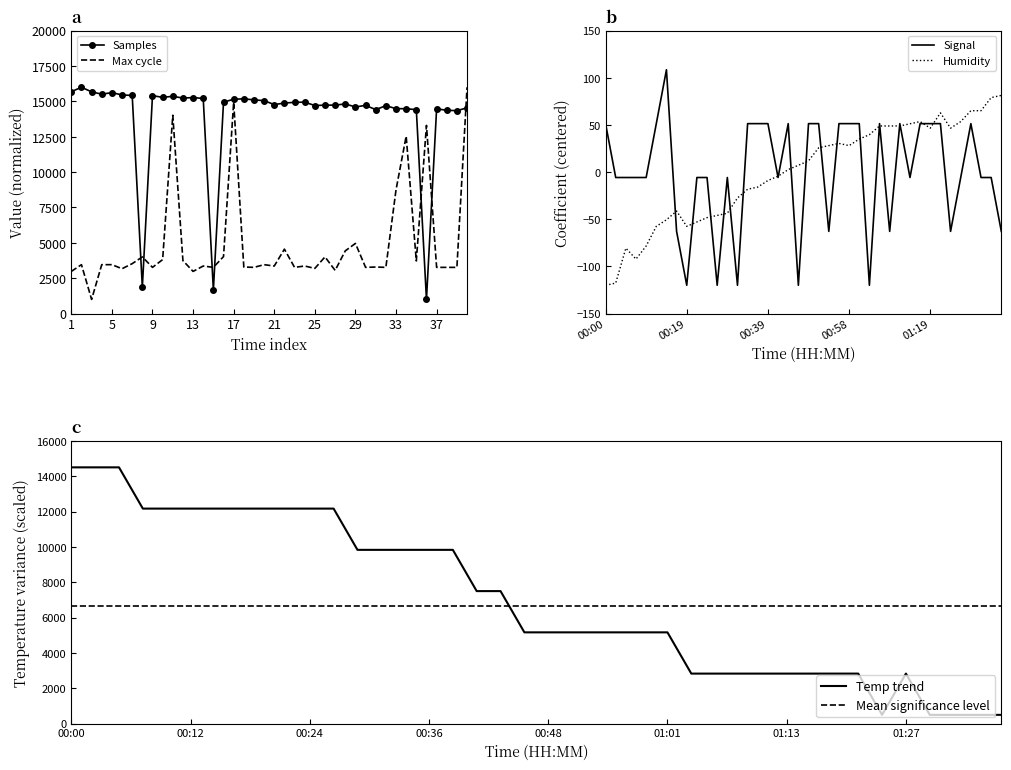

Which label corresponds to the largest value in the chart?

Max_cycle